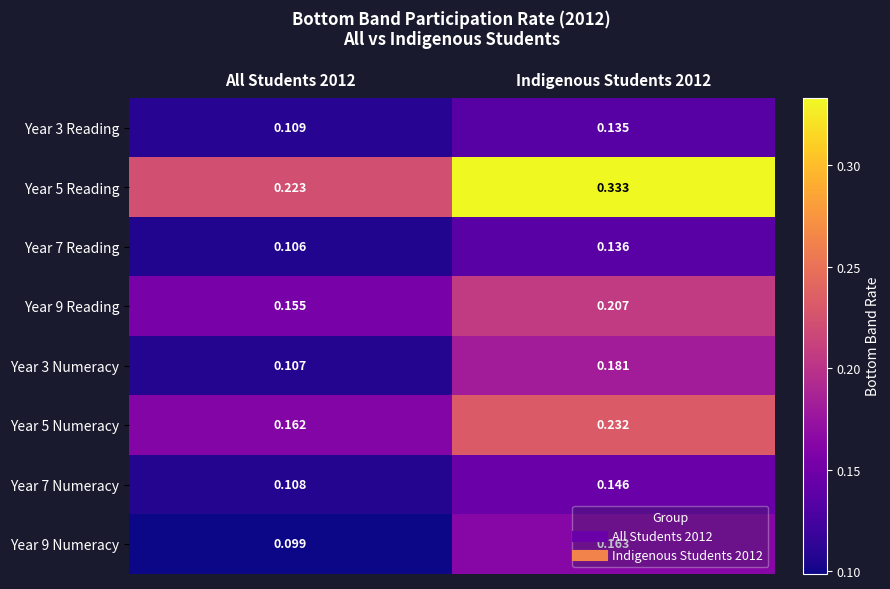

Is the value of Year 7 Numeracy at Indigenous Students 2012 greater than the value of Year 5 Numeracy at All Students 2012?

No